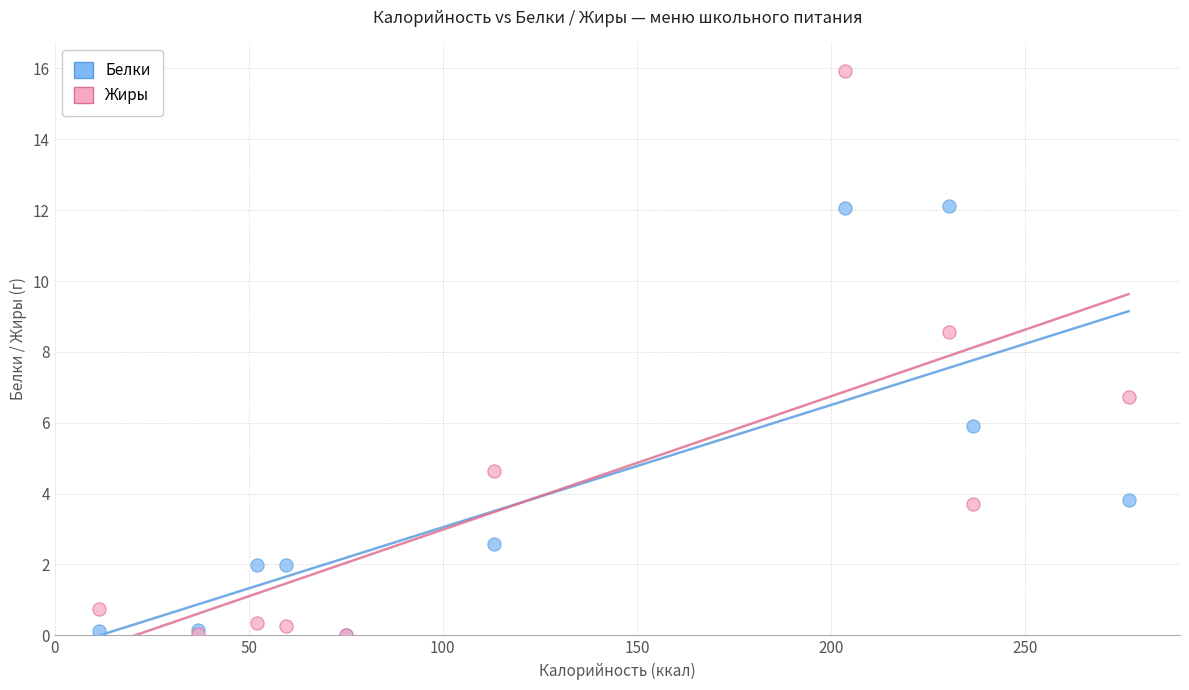

Which series reaches the maximum Y coordinate?

Жиры